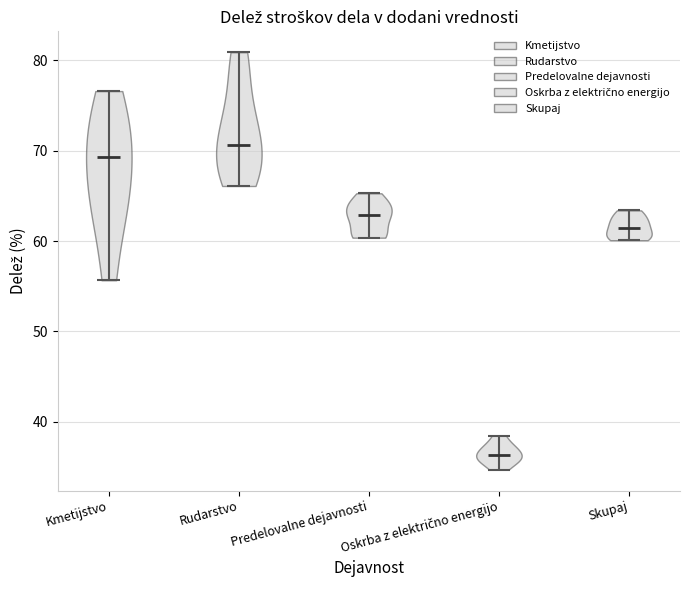

Which violin has the highest median line?

Rudarstvo